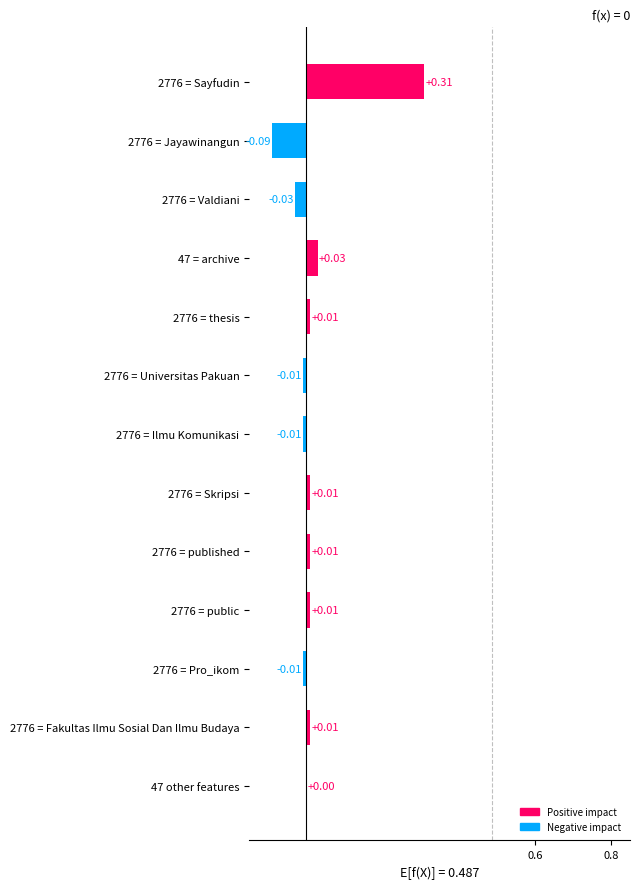

How many categories are shown in the chart?

13